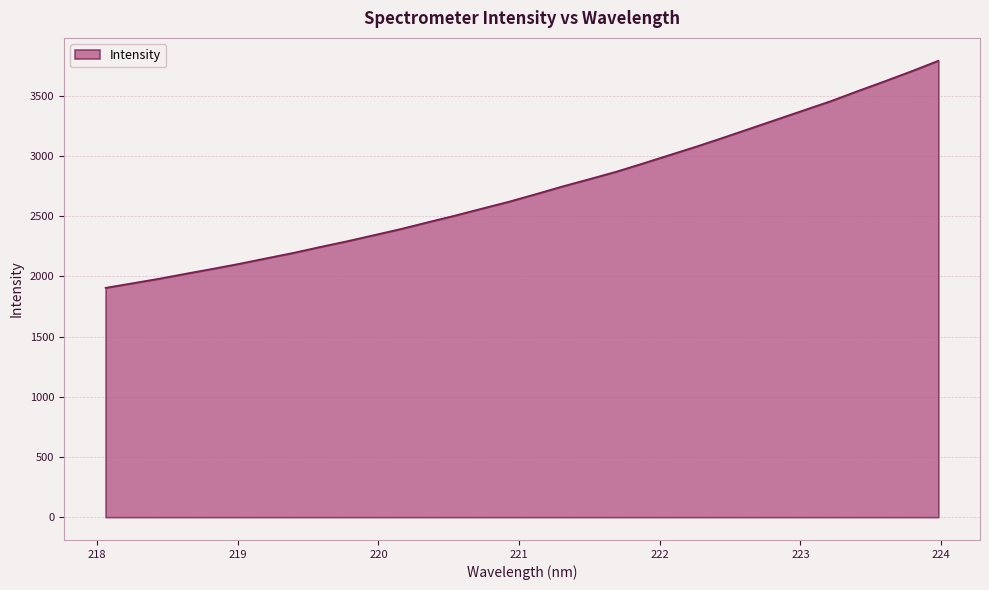

What is the minimum value shown in the chart?

1904.7